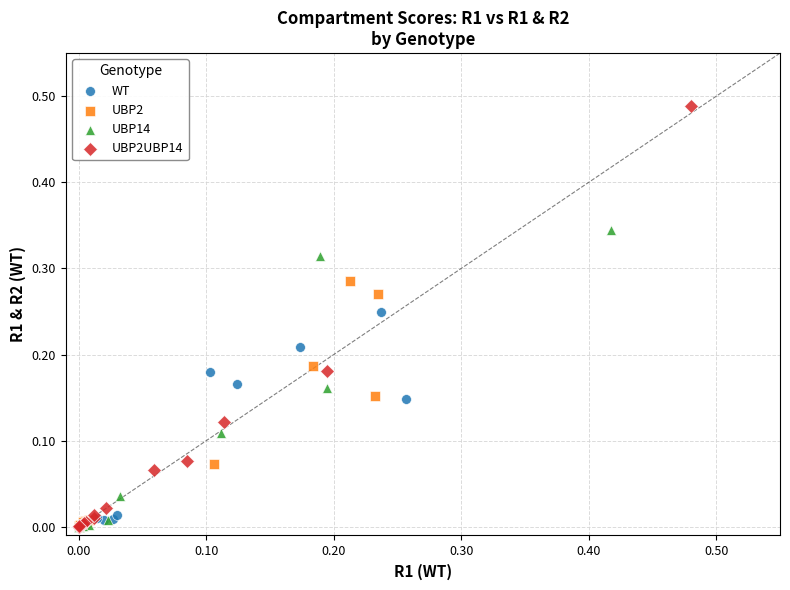

Which series reaches the maximum Y coordinate?

UBP2UBP14